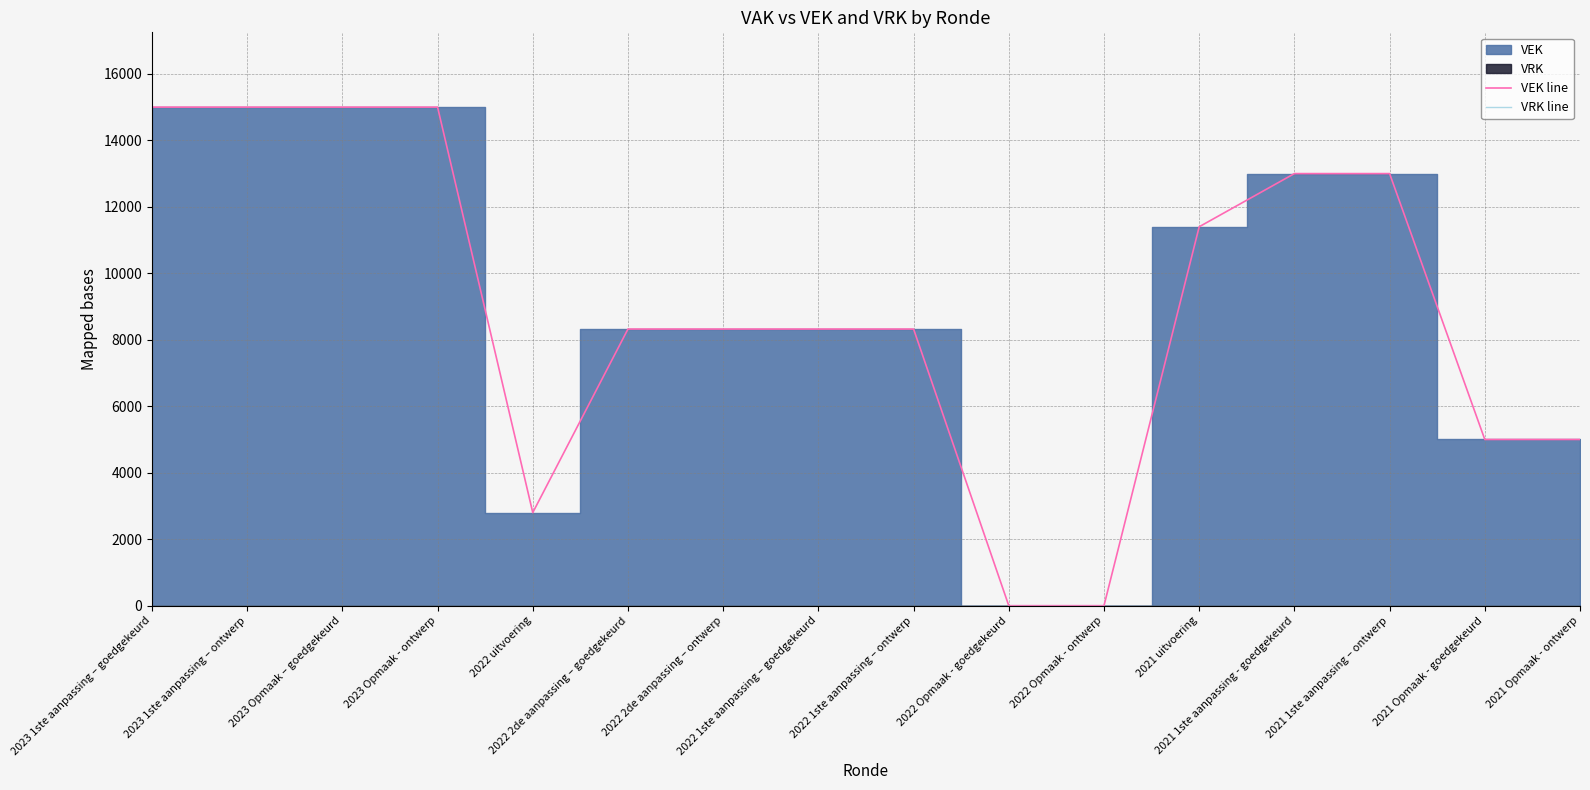

Reading left to right, transcribe all the data shown in this chart.

VEK line: 2023 1ste aanpassing – goedgekeurd=15000	2023 1ste aanpassing – ontwerp=15000	2023 Opmaak – goedgekeurd=15000	2023 Opmaak - ontwerp=15000	2022 uitvoering=2800	2022 2de aanpassing – goedgekeurd=8323	2022 2de aanpassing – ontwerp=8323	2022 1ste aanpassing – goedgekeurd=8323	2022 1ste aanpassing – ontwerp=8323	2022 Opmaak - goedgekeurd=0	2022 Opmaak - ontwerp=0	2021 uitvoering=11400	2021 1ste aanpassing - goedgekeurd=13000	2021 1ste aanpassing – ontwerp=13000	2021 Opmaak - goedgekeurd=5000	2021 Opmaak - ontwerp=5000
VRK line: 2023 1ste aanpassing – goedgekeurd=0	2023 1ste aanpassing – ontwerp=0	2023 Opmaak – goedgekeurd=0	2023 Opmaak - ontwerp=0	2022 uitvoering=0	2022 2de aanpassing – goedgekeurd=0	2022 2de aanpassing – ontwerp=0	2022 1ste aanpassing – goedgekeurd=0	2022 1ste aanpassing – ontwerp=0	2022 Opmaak - goedgekeurd=0	2022 Opmaak - ontwerp=0	2021 uitvoering=0	2021 1ste aanpassing - goedgekeurd=0	2021 1ste aanpassing – ontwerp=0	2021 Opmaak - goedgekeurd=0	2021 Opmaak - ontwerp=0